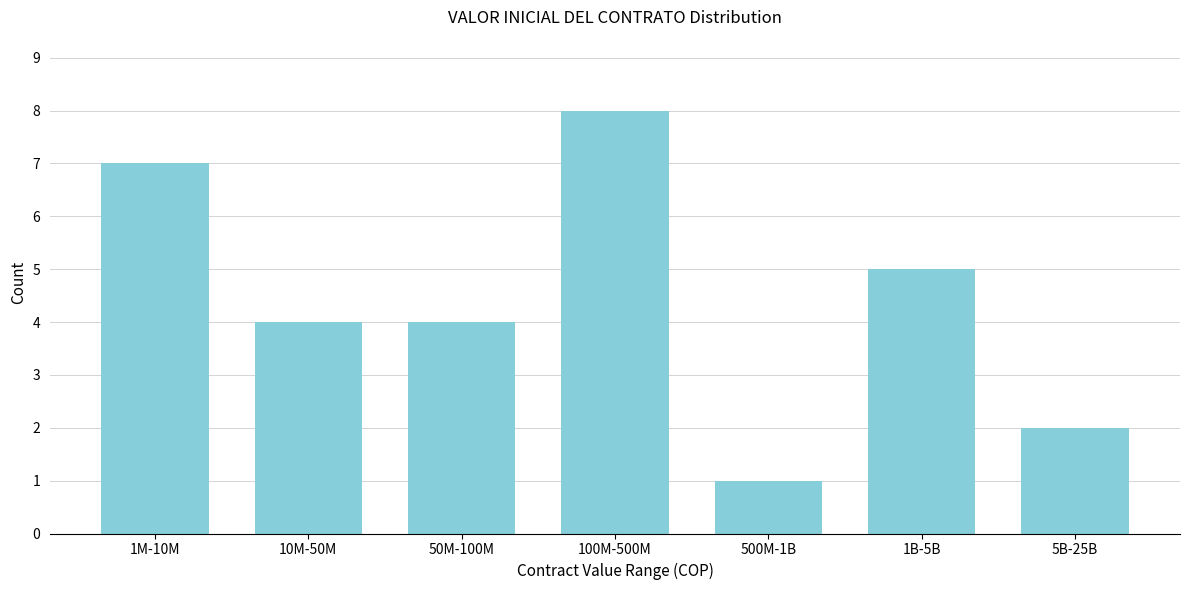

Reading right to left, list all the values displayed in this chart.

2	5	1	8	4	4	7